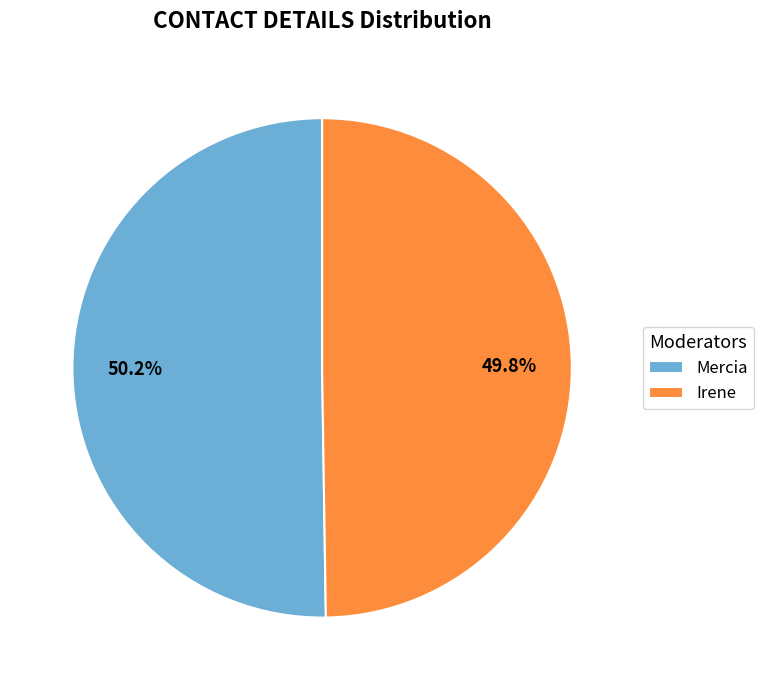

How many segments does this pie chart have?

2